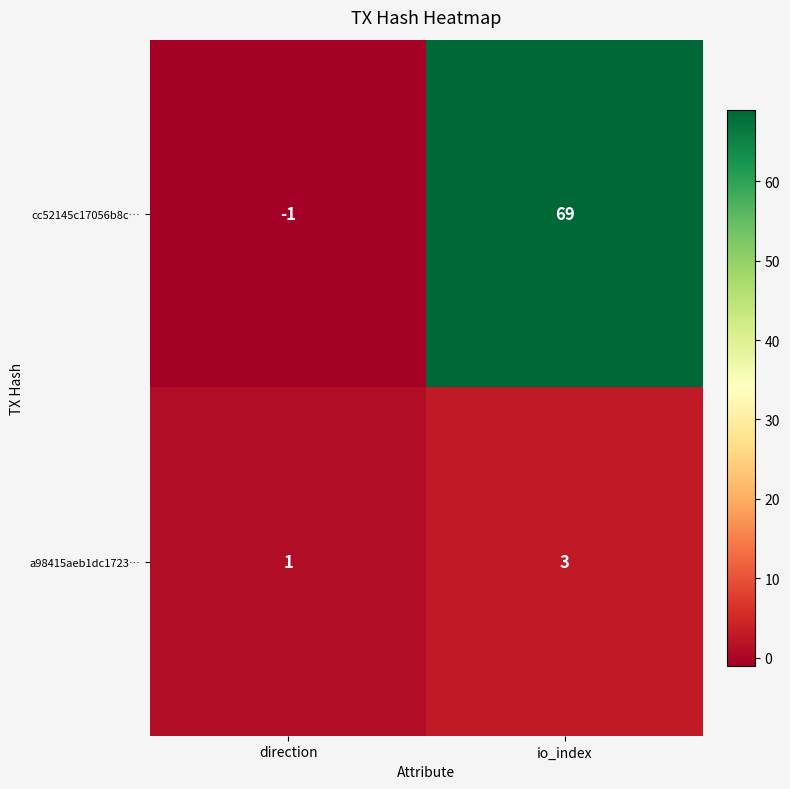

Reading right to left, what are all the values shown in this chart?

cc52145c17056b8c…: 69	-1
a98415aeb1dc1723…: 3	1